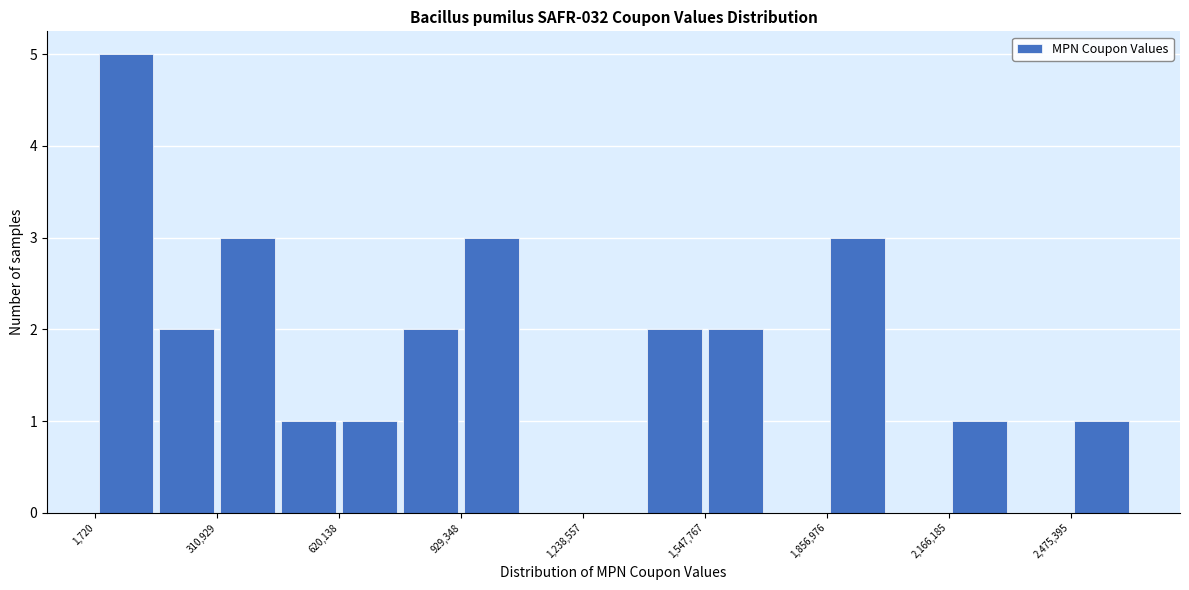

Read against the x-axis, roughly where is the centre of the tallest bar?

100000